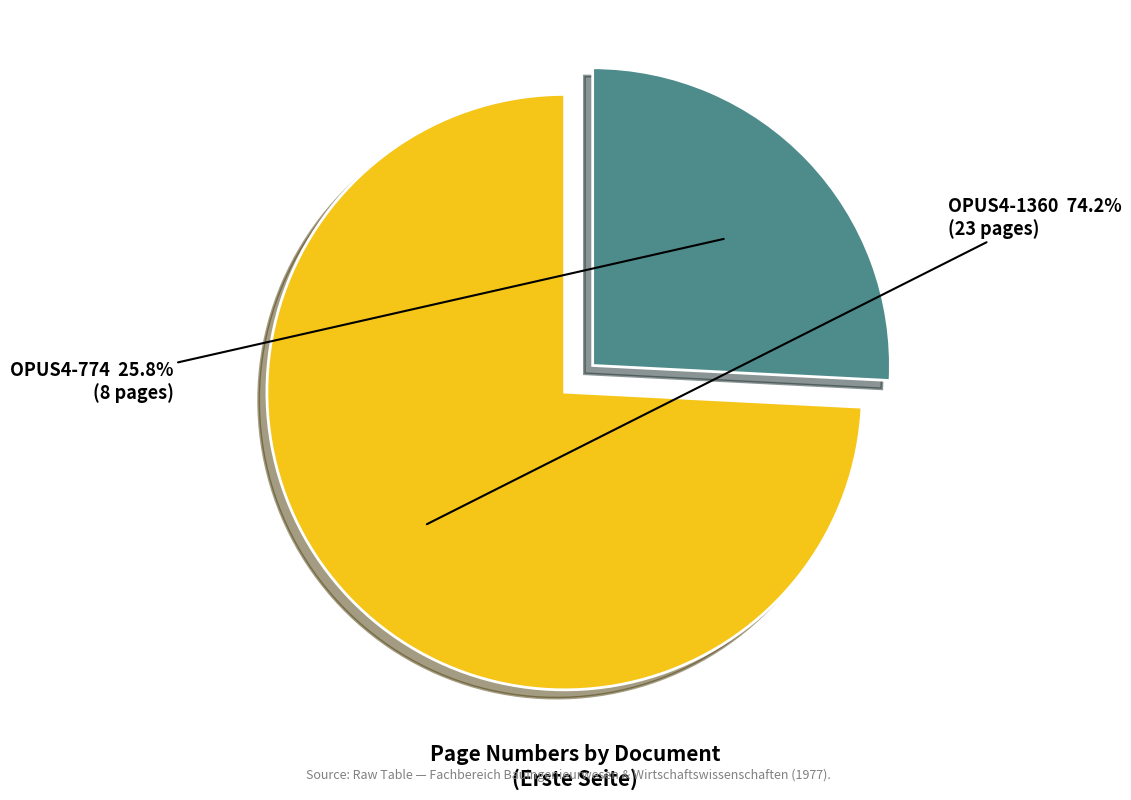

What is the largest slice in the pie chart?

OPUS4-1360